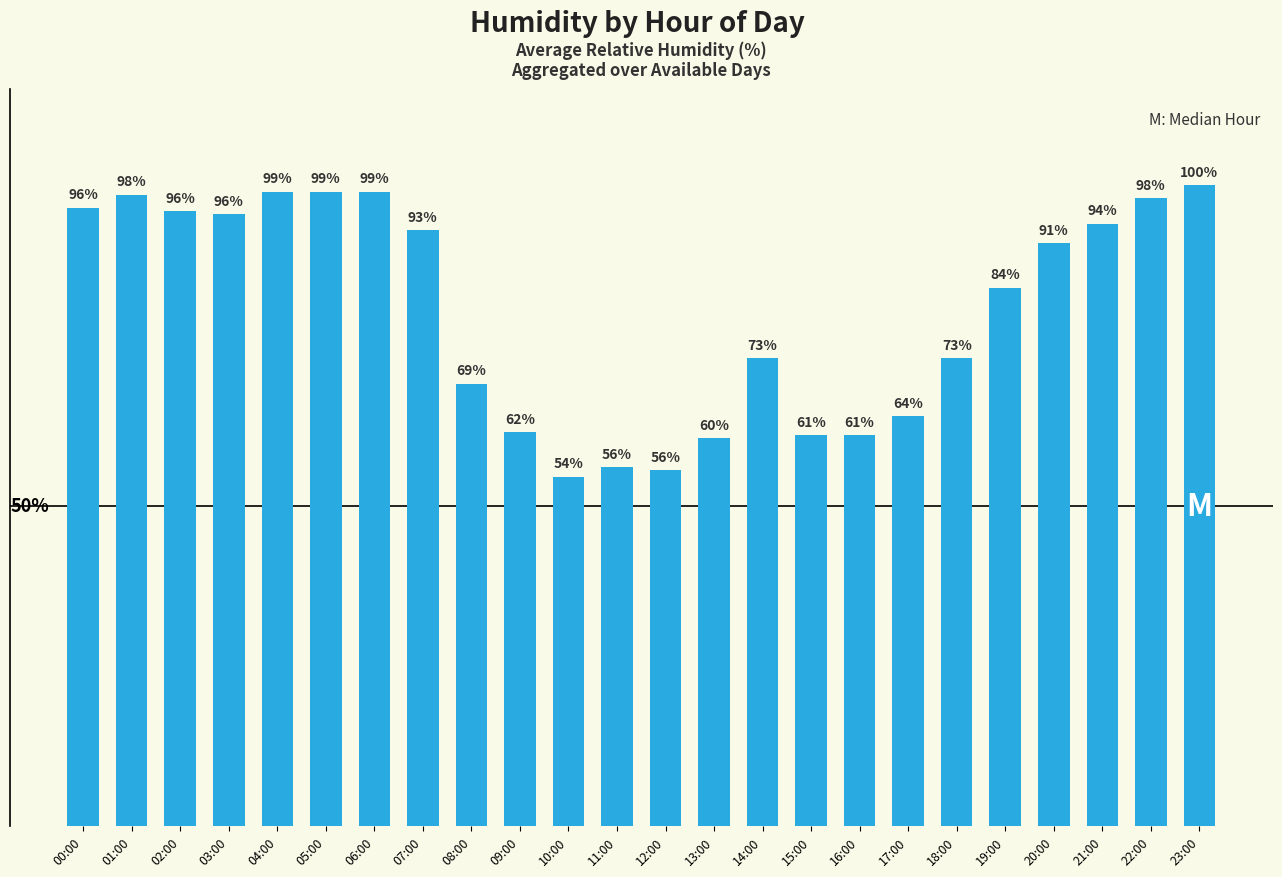

Does the chart contain stacked bars?

No